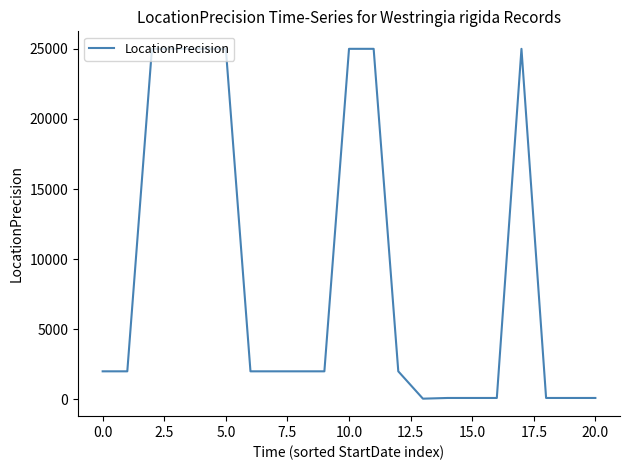

What is the difference between the maximum and minimum values?

24950